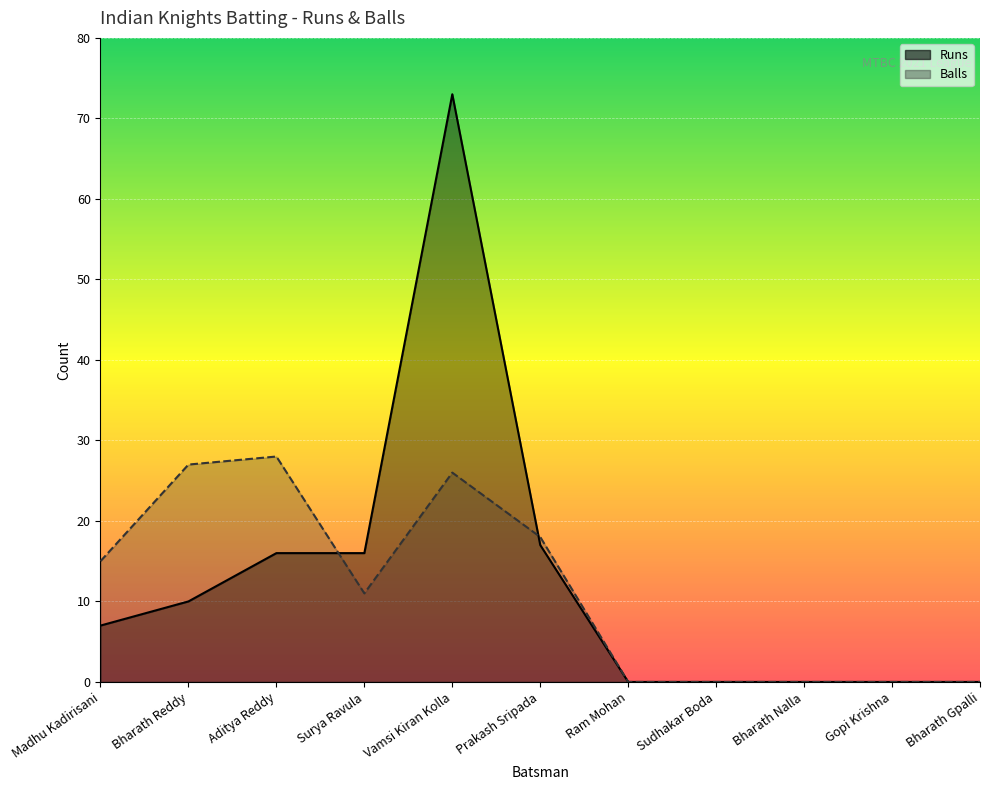

Which has a higher value, Bharath Reddy or Surya Ravula?

Surya Ravula